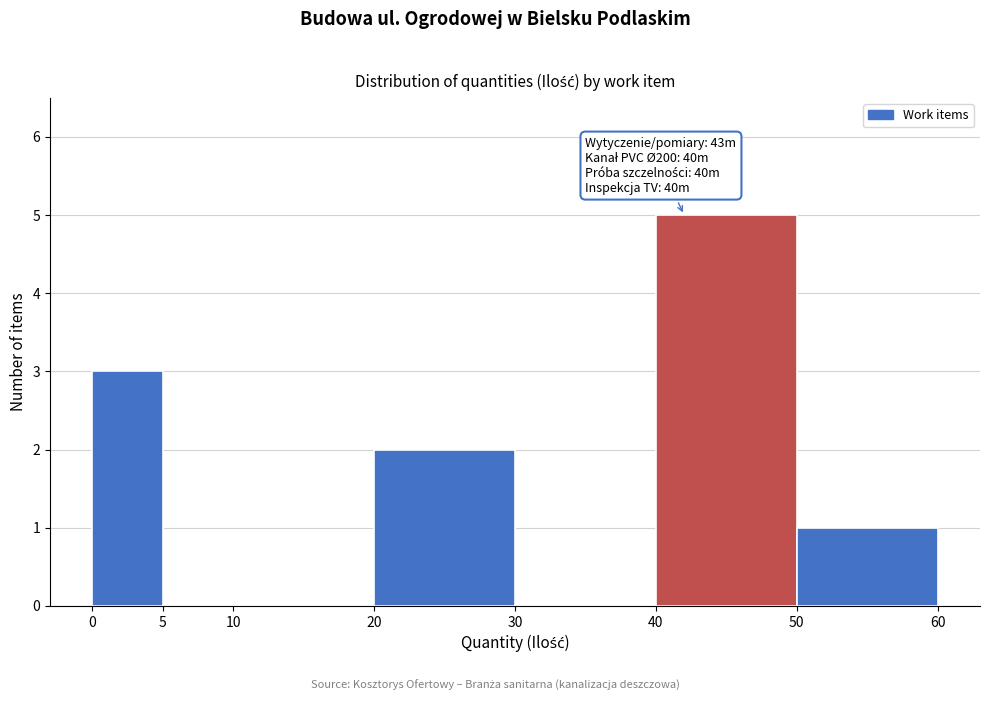

Over which range of the x-axis is the bar tallest?

40 to 50